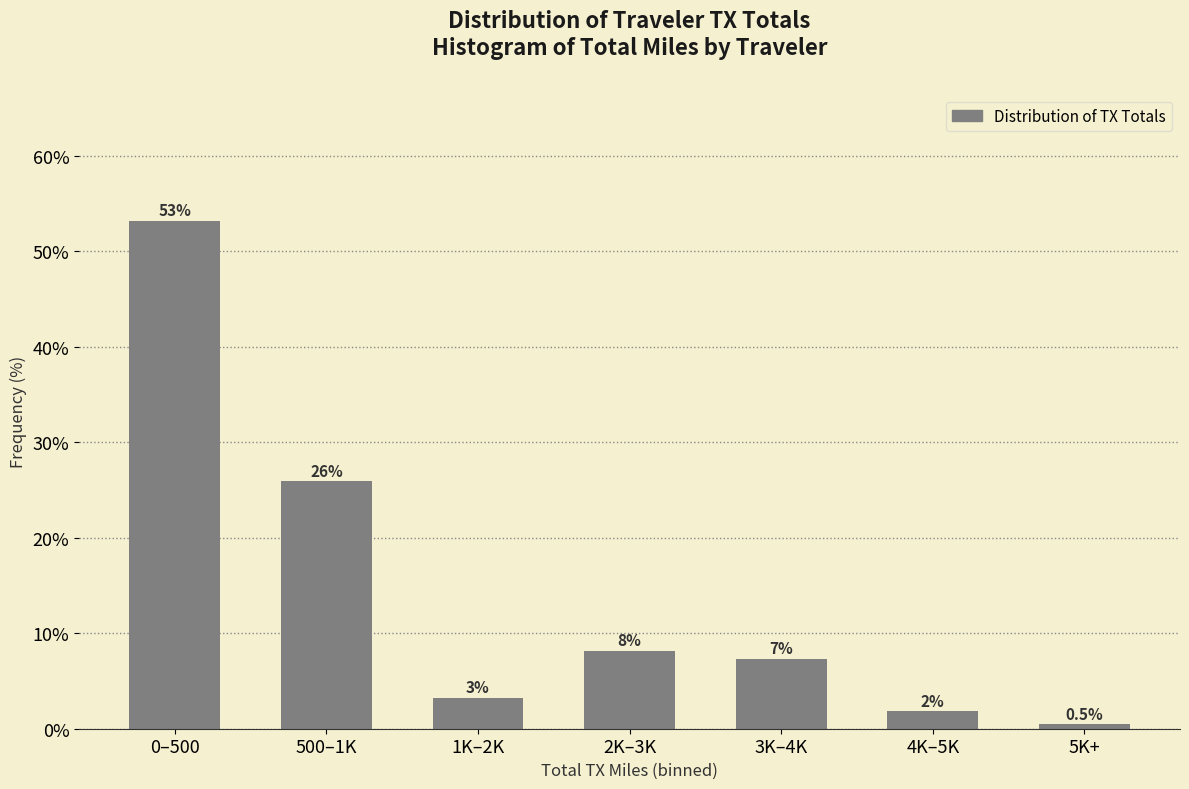

Are the bars horizontal?

No